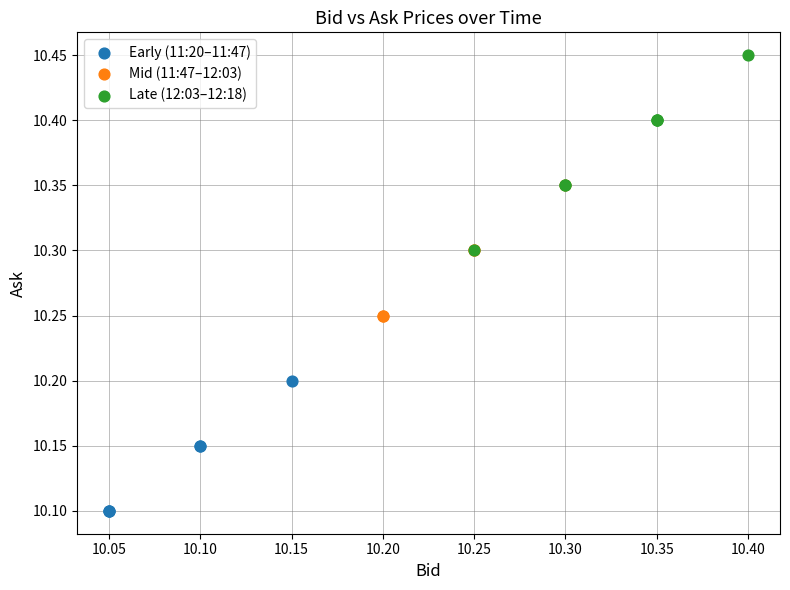

What are all the series names shown in the legend?

Early (11:20–11:47), Mid (11:47–12:03), Late (12:03–12:18)